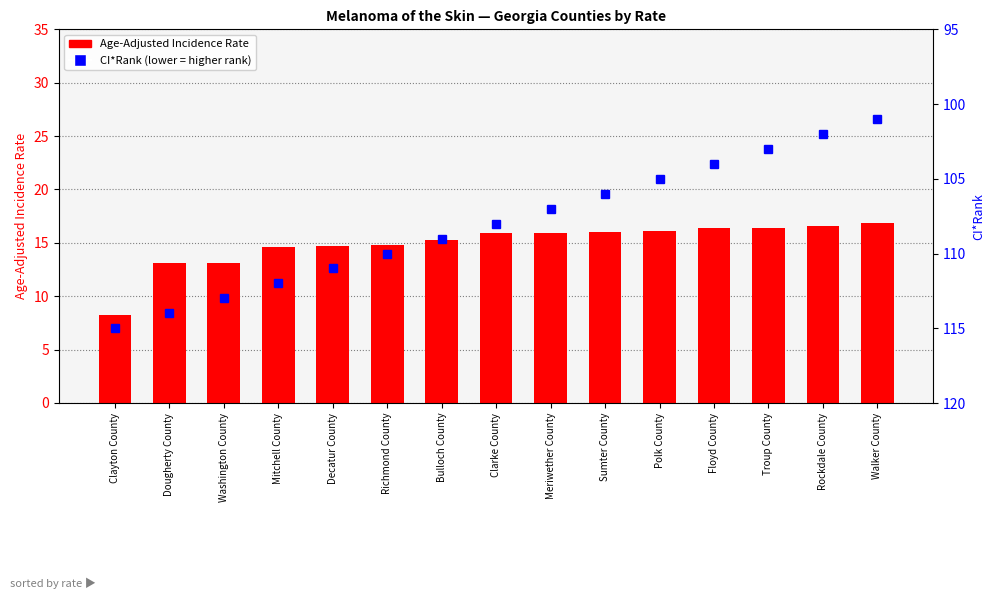

What is the label of the 12th bar from the right?

Mitchell County